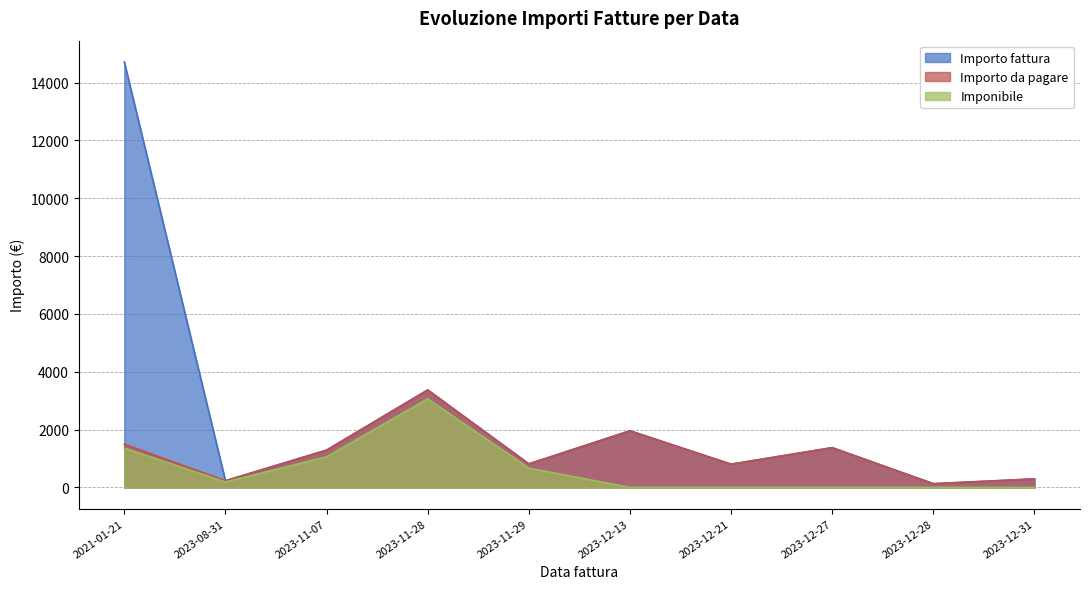

What is the total value across all series at 2023-08-31?

649.1